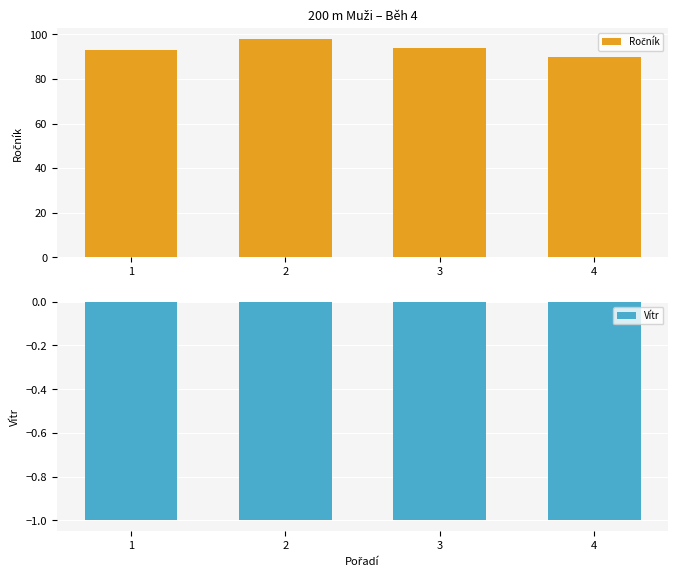

Which has a higher value, 1 or 2?

2